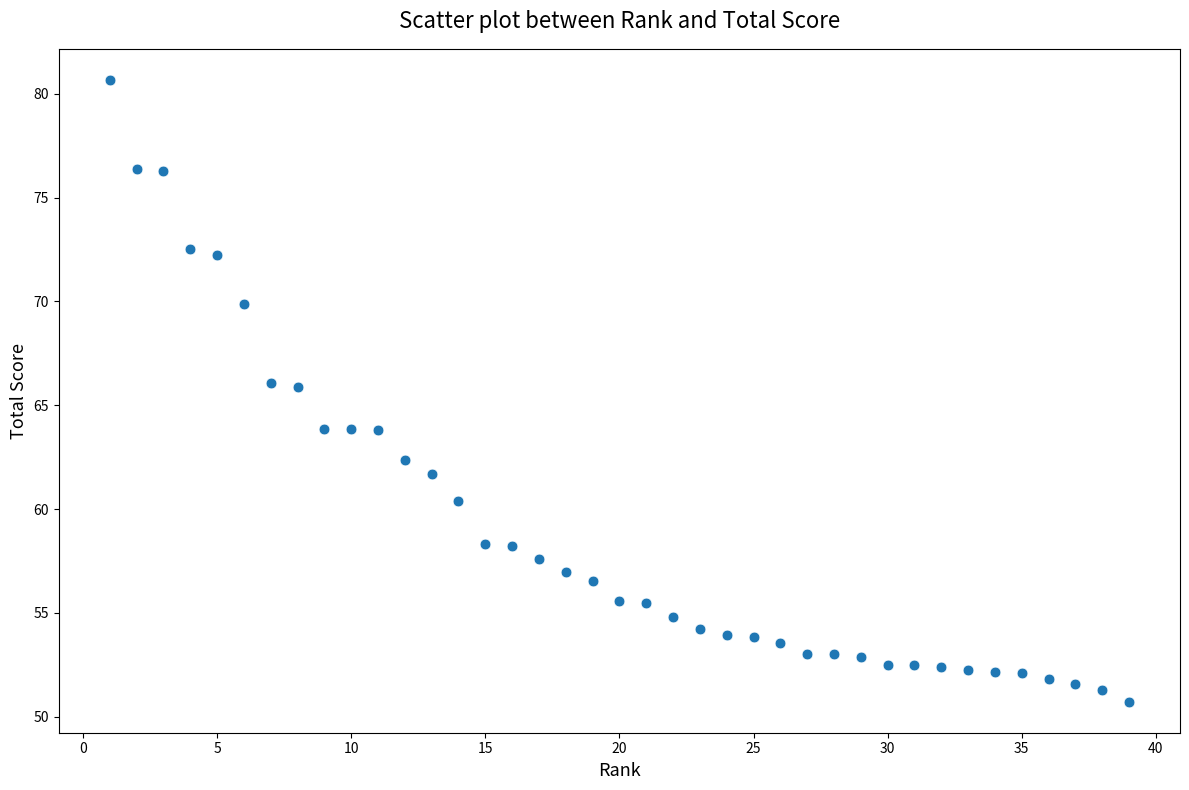

What is the range of Y values (max minus min)?

29.9